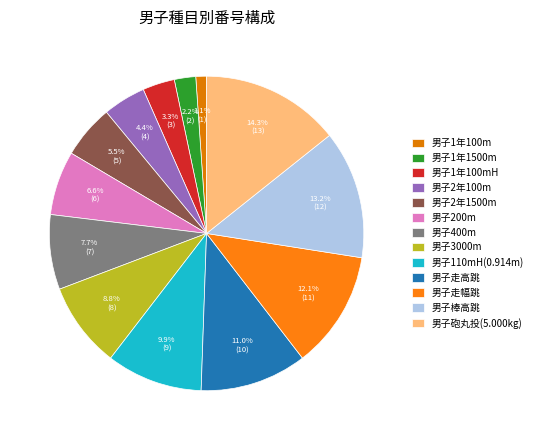

Which category has the biggest portion of the pie?

男子砲丸投(5.000kg)